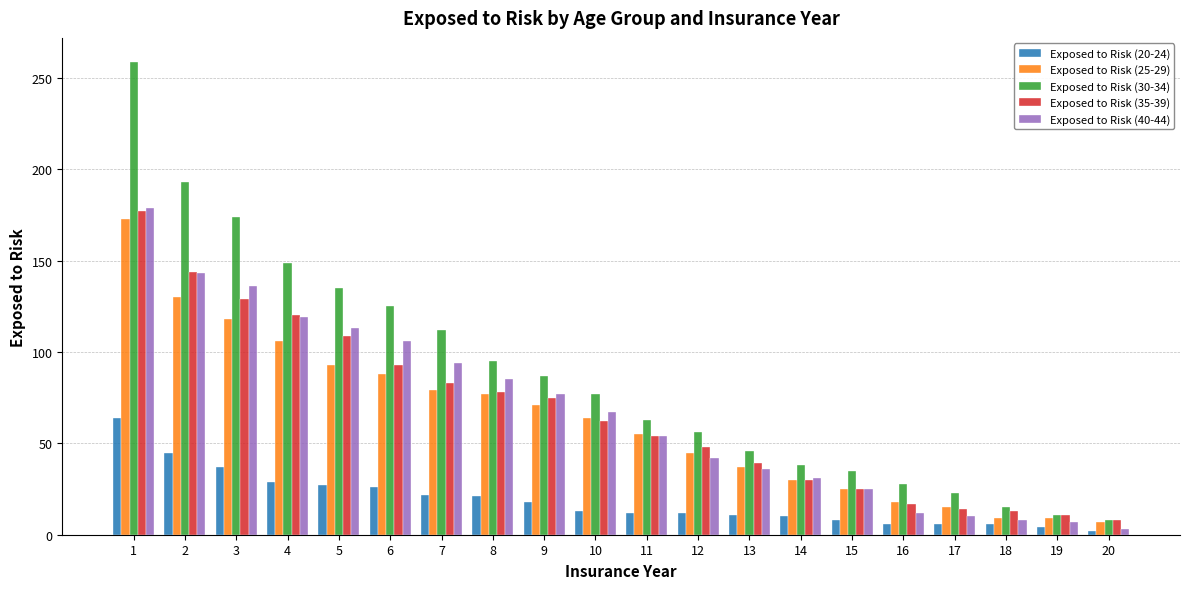

Is the value of Exposed to Risk (25-29) at 5 greater than the value of Exposed to Risk (40-44) at 16?

Yes